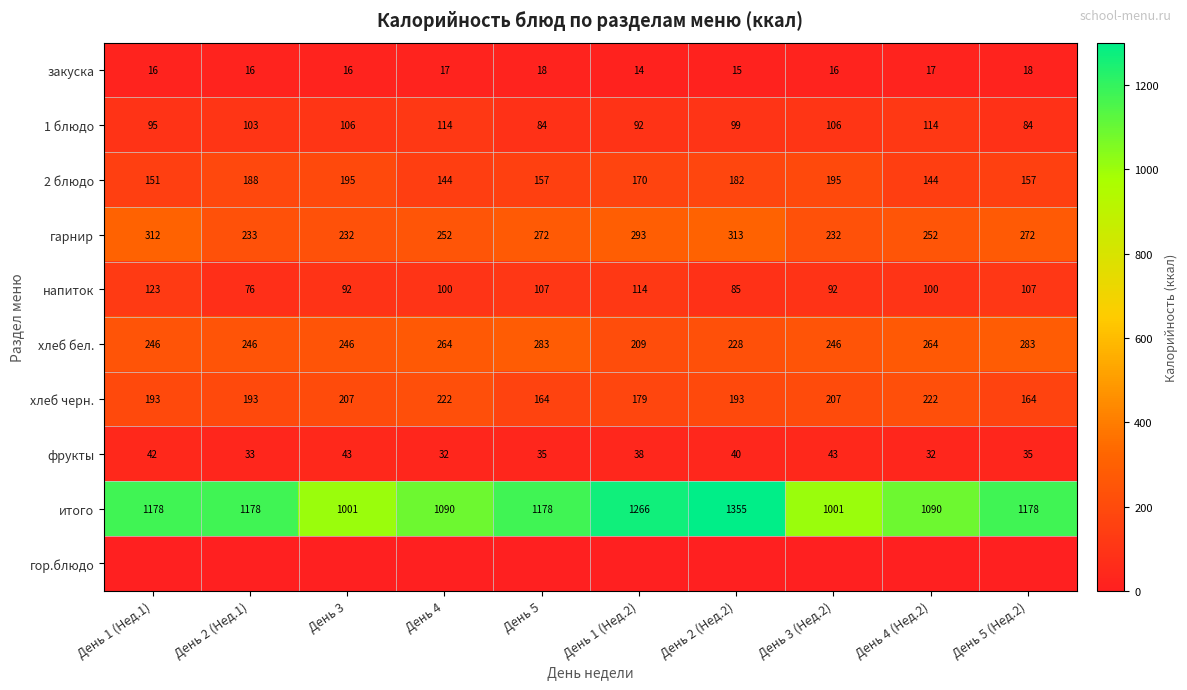

What is the total value across all series at День 2 (Нед.1)?

2266.0